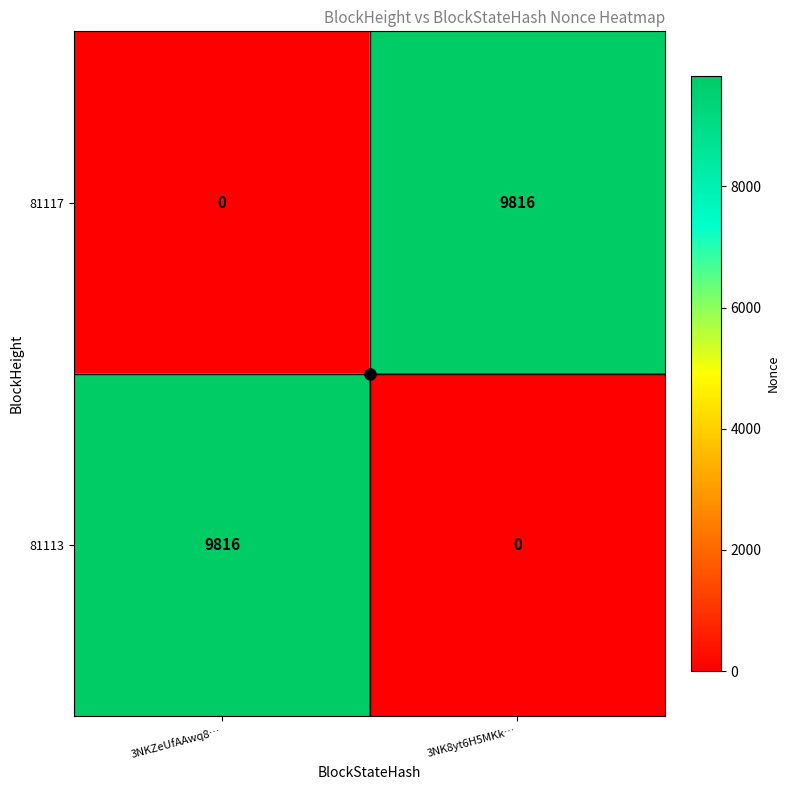

Read the 81117 value at 3NK8yt6H5MKk…, to the nearest 100.

9800